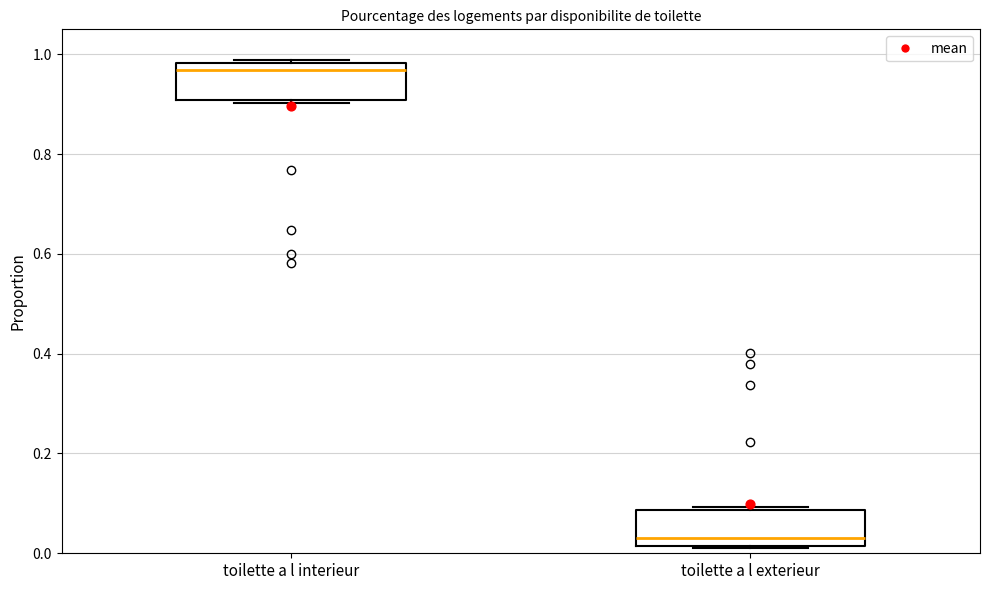

Which box's median line is the lowest?

toilette a l exterieur